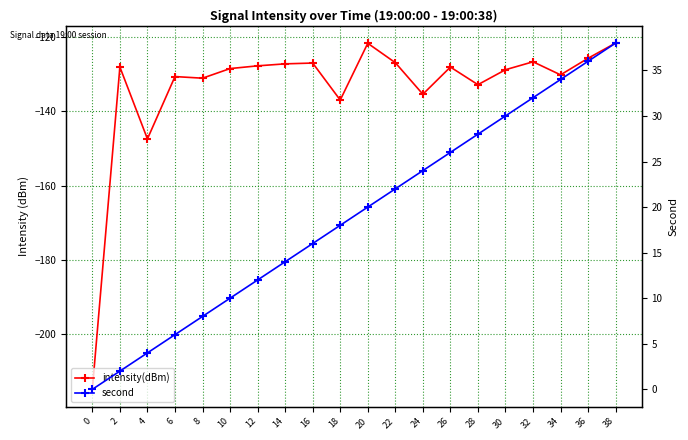

Reading right to left, list all the values displayed in this chart.

intensity(dBm): -121.7	-125.8	-130.2	-126.7	-128.9	-132.9	-128.1	-135.4	-127.0	-121.7	-137.0	-127.1	-127.3	-127.8	-128.5	-131.1	-130.7	-147.5	-128.1	-214.8
second: 38.0	36.0	34.0	32.0	30.0	28.0	26.0	24.0	22.0	20.0	18.0	16.0	14.0	12.0	10.0	8.0	6.0	4.0	2.0	0.0